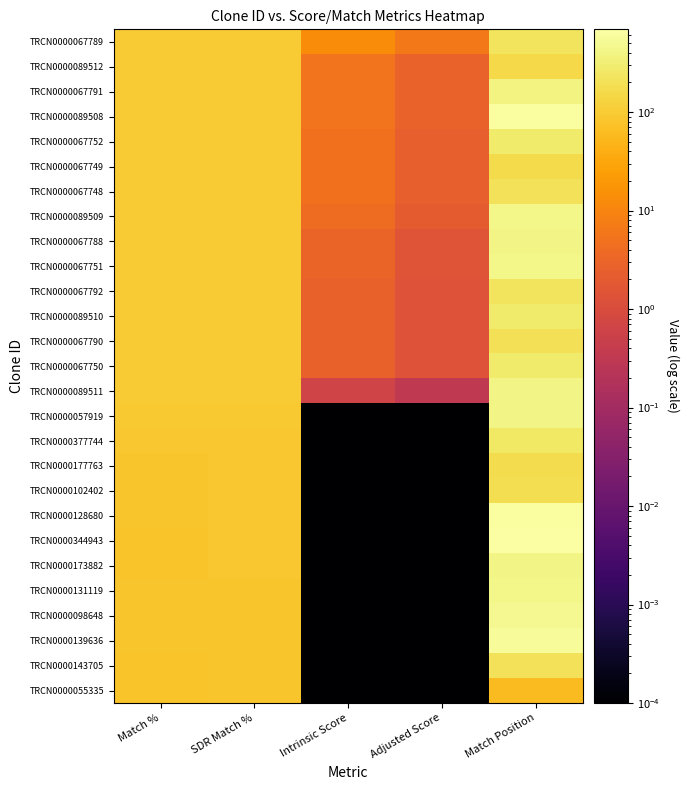

Reading right to left, list all the values displayed in this chart.

TRCN0000067789: Match Position=217.0	Adjusted Score=6.6	Intrinsic Score=13.2	SDR Match %=100.0	Match %=100.0
TRCN0000089512: Match Position=156.0	Adjusted Score=2.8	Intrinsic Score=5.6	SDR Match %=100.0	Match %=100.0
TRCN0000067791: Match Position=397.0	Adjusted Score=2.8	Intrinsic Score=5.6	SDR Match %=100.0	Match %=100.0
TRCN0000089508: Match Position=621.0	Adjusted Score=2.8	Intrinsic Score=5.6	SDR Match %=100.0	Match %=100.0
TRCN0000067752: Match Position=275.0	Adjusted Score=2.5	Intrinsic Score=5.0	SDR Match %=100.0	Match %=100.0
TRCN0000067749: Match Position=168.0	Adjusted Score=2.5	Intrinsic Score=5.0	SDR Match %=100.0	Match %=100.0
TRCN0000067748: Match Position=208.0	Adjusted Score=2.5	Intrinsic Score=5.0	SDR Match %=100.0	Match %=100.0
TRCN0000089509: Match Position=446.0	Adjusted Score=2.0	Intrinsic Score=4.0	SDR Match %=100.0	Match %=100.0
TRCN0000067788: Match Position=401.0	Adjusted Score=1.5	Intrinsic Score=3.0	SDR Match %=100.0	Match %=100.0
TRCN0000067751: Match Position=434.0	Adjusted Score=1.5	Intrinsic Score=3.0	SDR Match %=100.0	Match %=100.0
TRCN0000067792: Match Position=228.0	Adjusted Score=1.3	Intrinsic Score=2.6	SDR Match %=100.0	Match %=100.0
TRCN0000089510: Match Position=281.0	Adjusted Score=1.3	Intrinsic Score=2.6	SDR Match %=100.0	Match %=100.0
TRCN0000067790: Match Position=195.0	Adjusted Score=1.3	Intrinsic Score=2.6	SDR Match %=100.0	Match %=100.0
TRCN0000067750: Match Position=292.0	Adjusted Score=1.3	Intrinsic Score=2.6	SDR Match %=100.0	Match %=100.0
TRCN0000089511: Match Position=407.0	Adjusted Score=0.3	Intrinsic Score=0.7	SDR Match %=100.0	Match %=100.0
TRCN0000057919: Match Position=411.0	Adjusted Score=0.0	Intrinsic Score=0.0	SDR Match %=95.0	Match %=95.0
TRCN0000377744: Match Position=245.0	Adjusted Score=0.0	Intrinsic Score=0.0	SDR Match %=89.0	Match %=90.0
TRCN0000177763: Match Position=169.0	Adjusted Score=0.0	Intrinsic Score=0.0	SDR Match %=89.0	Match %=85.0
TRCN0000102402: Match Position=180.0	Adjusted Score=0.0	Intrinsic Score=0.0	SDR Match %=89.0	Match %=85.0
TRCN0000128680: Match Position=627.0	Adjusted Score=0.0	Intrinsic Score=0.0	SDR Match %=89.0	Match %=85.0
TRCN0000344943: Match Position=692.0	Adjusted Score=0.0	Intrinsic Score=0.0	SDR Match %=89.0	Match %=80.0
TRCN0000173882: Match Position=414.0	Adjusted Score=0.0	Intrinsic Score=0.0	SDR Match %=89.0	Match %=80.0
TRCN0000131119: Match Position=437.0	Adjusted Score=0.0	Intrinsic Score=0.0	SDR Match %=85.0	Match %=81.0
TRCN0000098648: Match Position=505.0	Adjusted Score=0.0	Intrinsic Score=0.0	SDR Match %=85.0	Match %=81.0
TRCN0000139636: Match Position=574.0	Adjusted Score=0.0	Intrinsic Score=0.0	SDR Match %=85.0	Match %=81.0
TRCN0000143705: Match Position=209.0	Adjusted Score=0.0	Intrinsic Score=0.0	SDR Match %=85.0	Match %=77.0
TRCN0000055335: Match Position=61.0	Adjusted Score=0.0	Intrinsic Score=0.0	SDR Match %=85.0	Match %=77.0